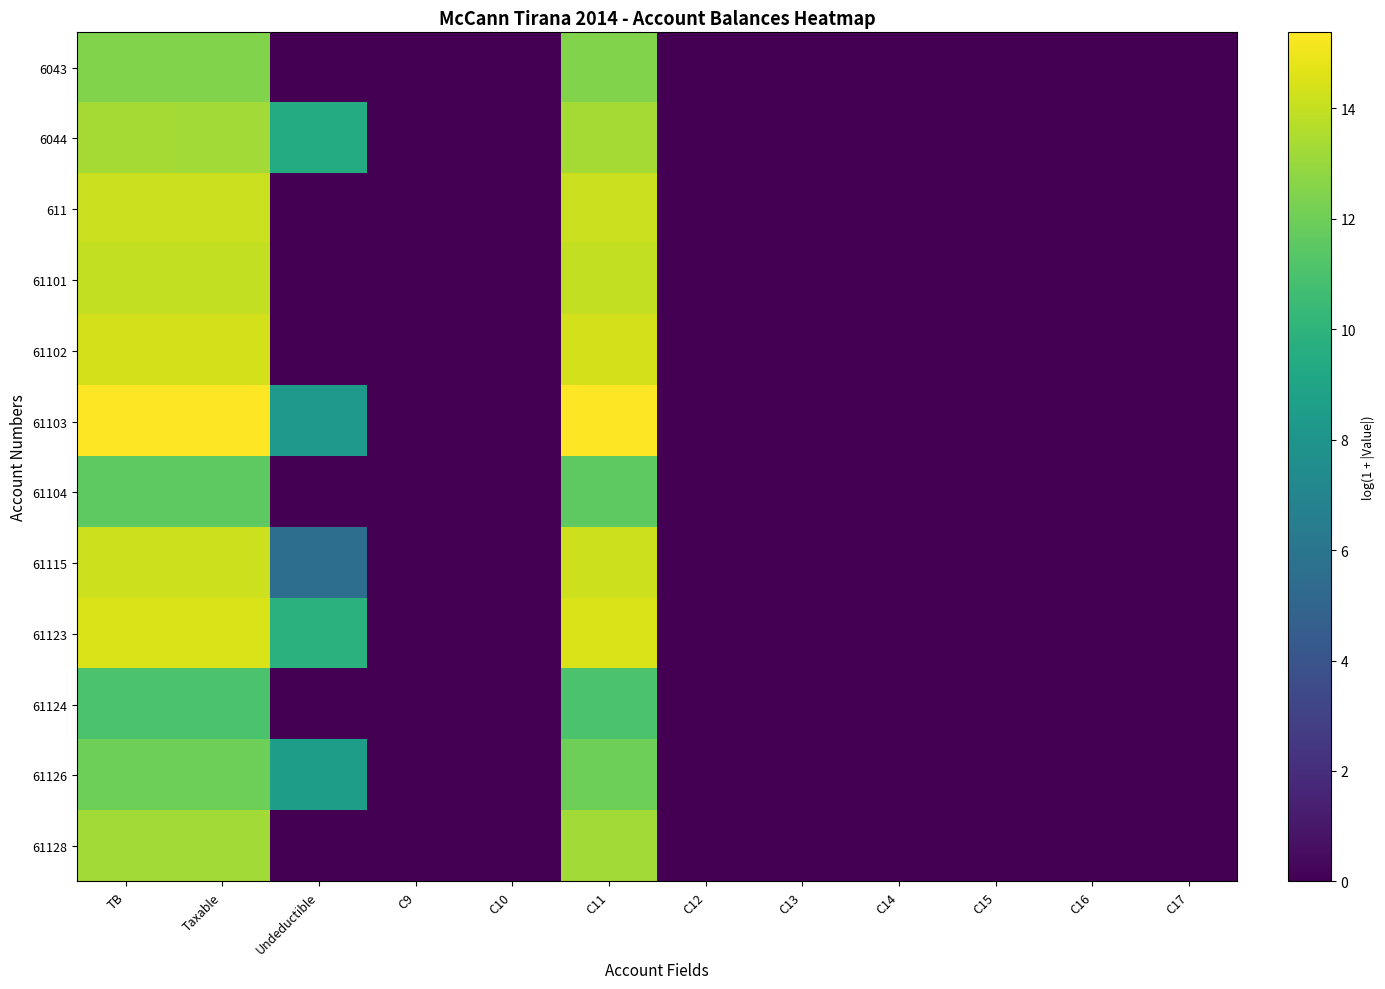

Count the number of categories in the chart.

12